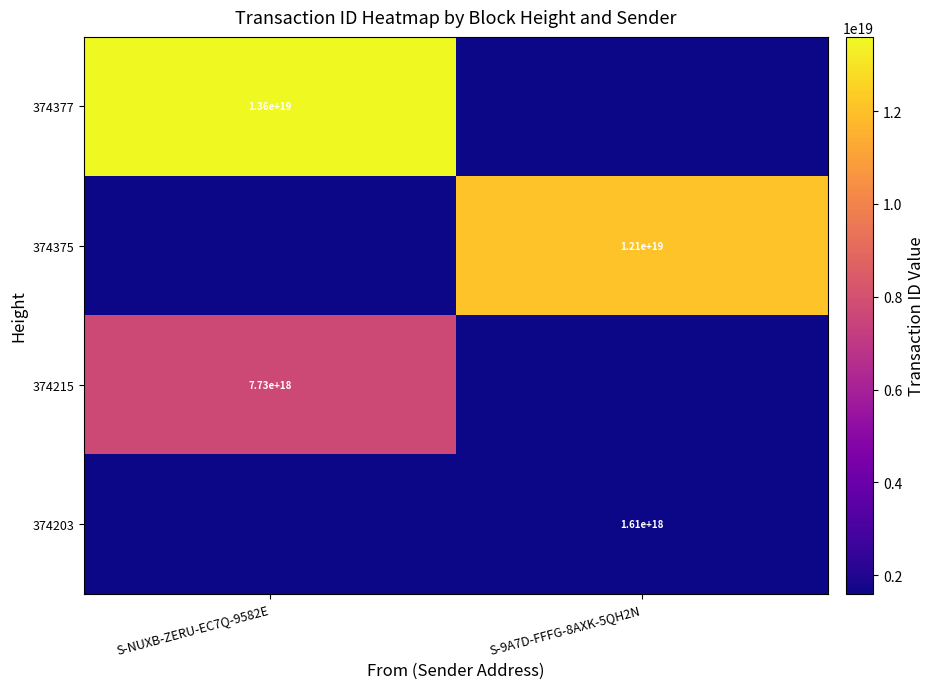

The value of 374215 at S-NUXB-ZERU-EC7Q-9582E is 7730000000000000000. True or false?

True